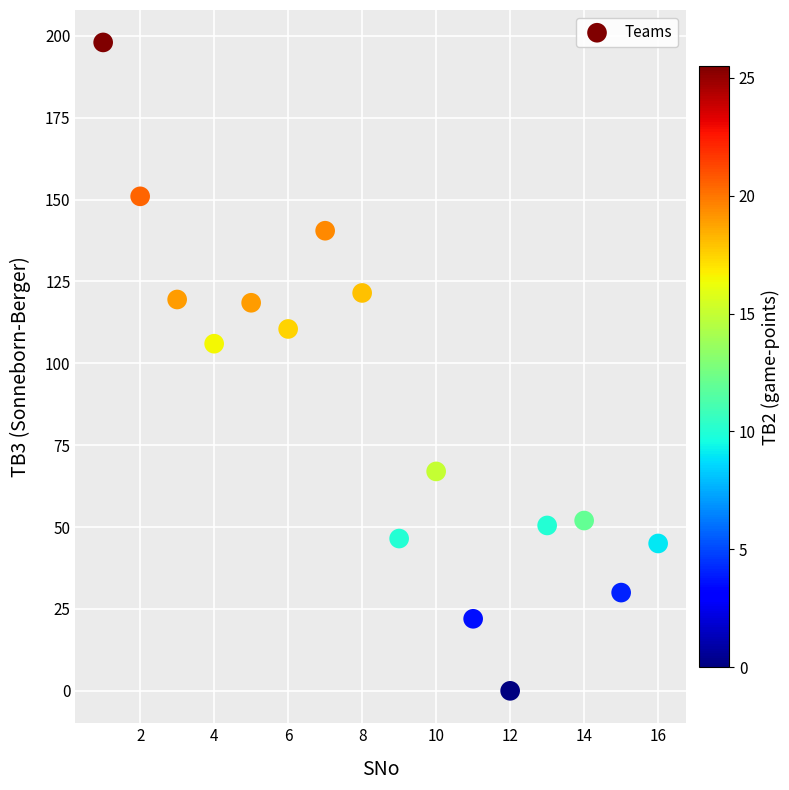

What Y value in the scatter plot is closest to 99?

106.0